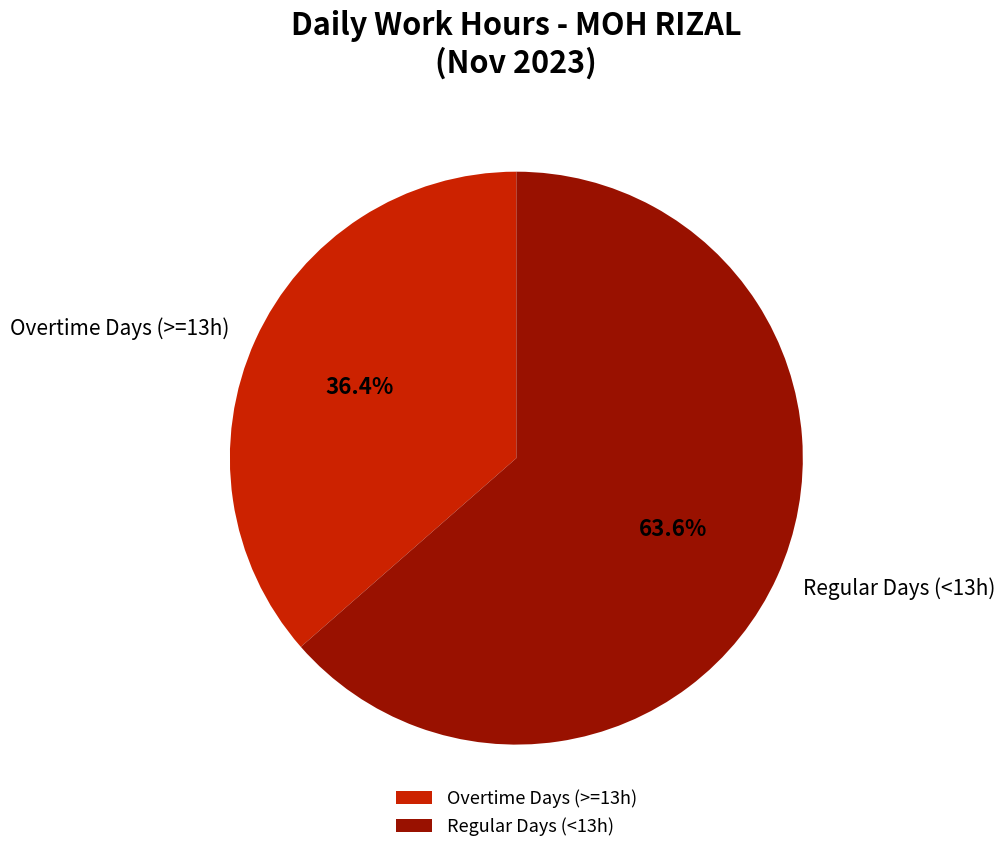

Count the number of slices in the pie.

2